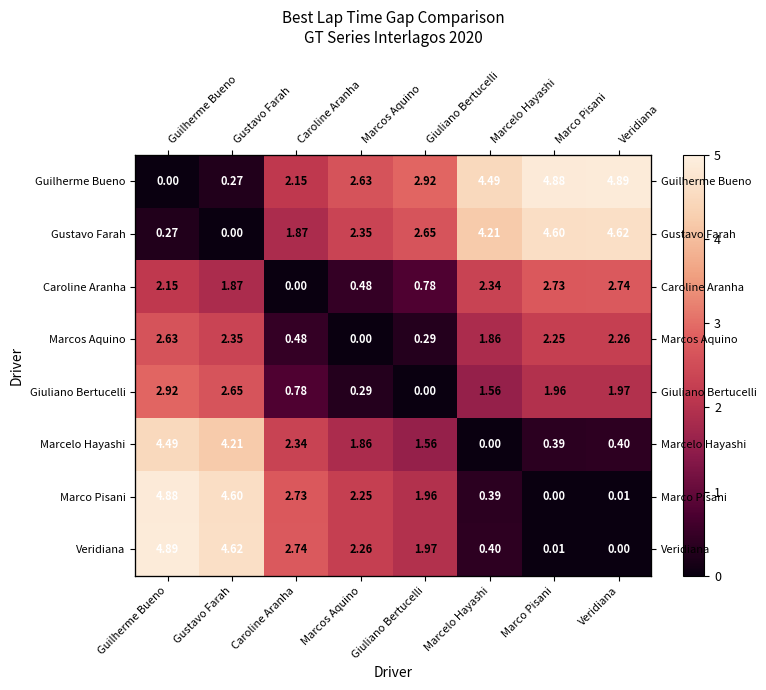

True or false: Marco Pisani has a value of 2.7 at Caroline Aranha.

True